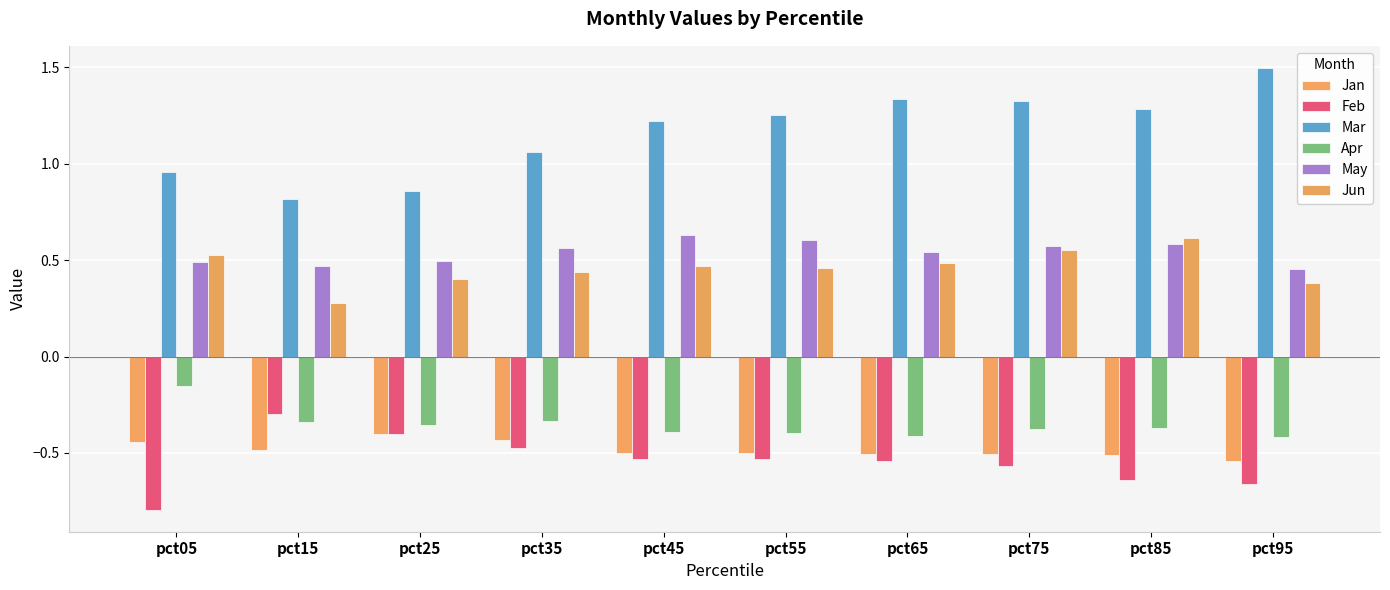

Which series has the largest range (max minus min)?

Mar